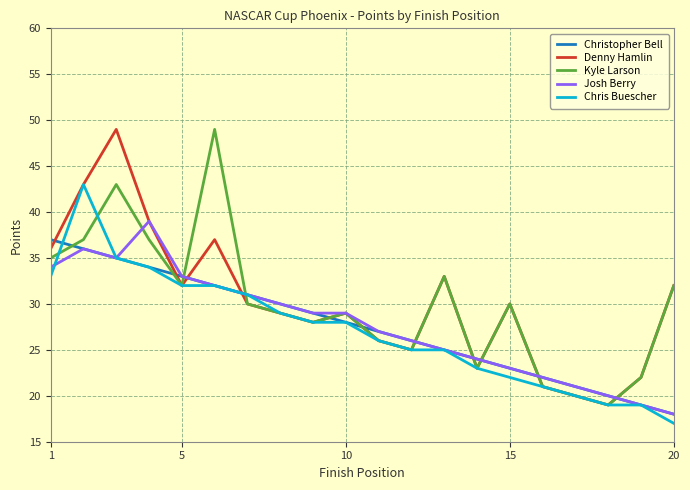

How many lines are shown in the chart?

5